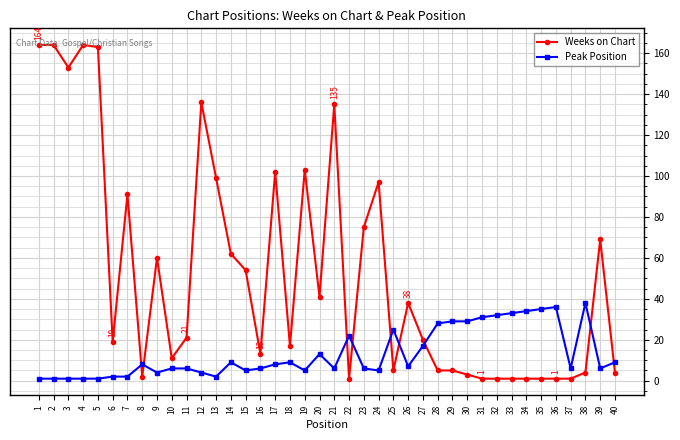

List the series in order of their peak value, lowest first.

Peak Position, Weeks on Chart